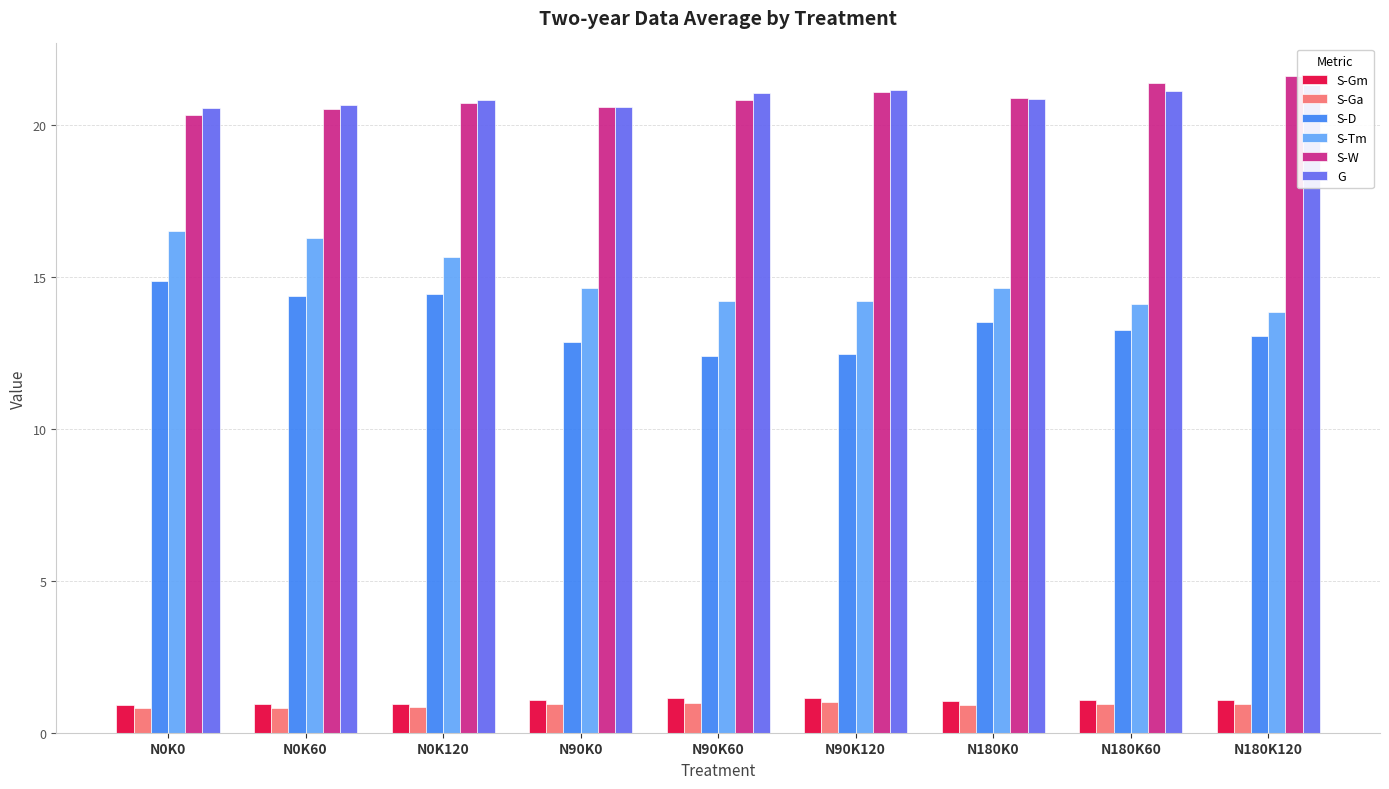

What is the difference between the second highest and minimum values in the S-Ga series?

0.2